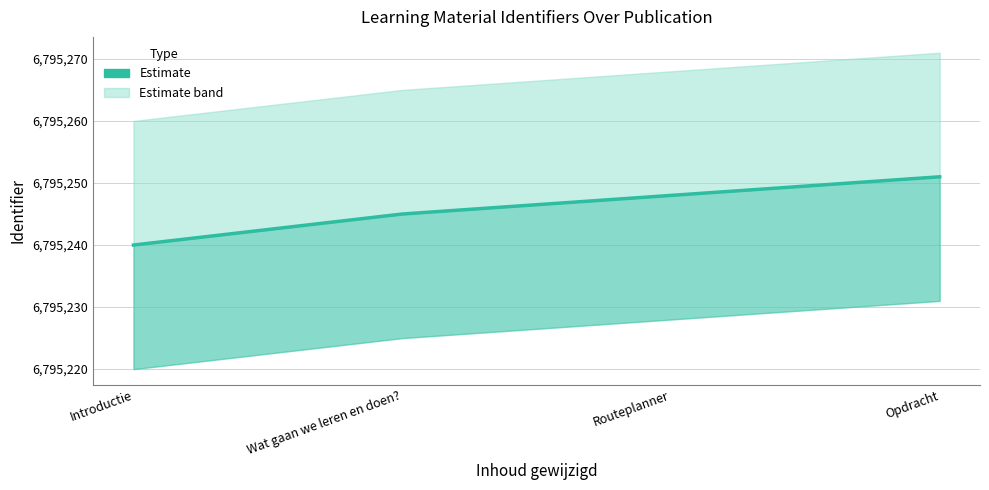

What is the sum of all values?

27180984